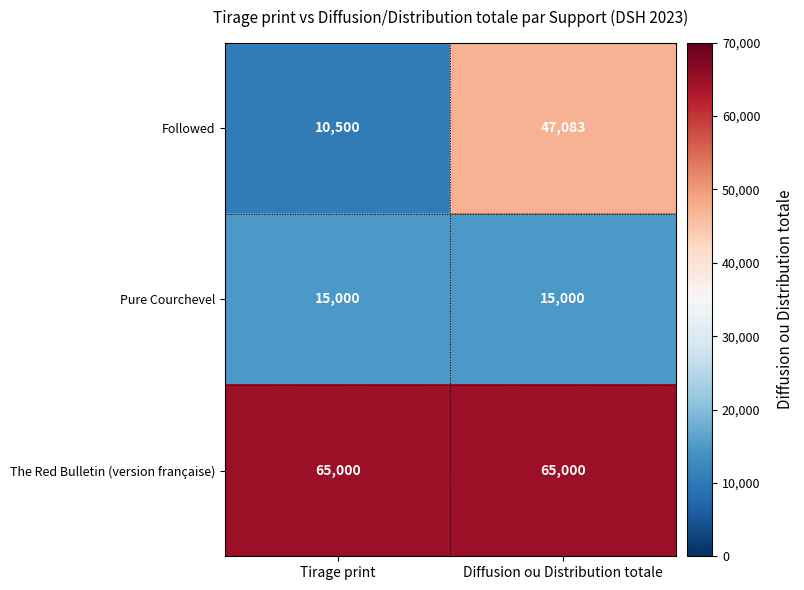

Read the Followed value at Tirage print.

10500